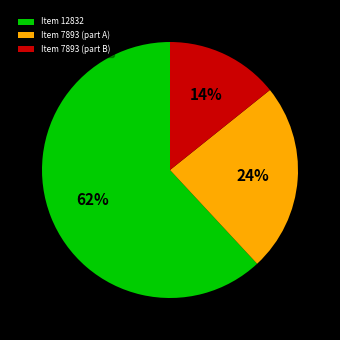

To the nearest percent, what is the difference between the largest and smallest slice percentages?

48%